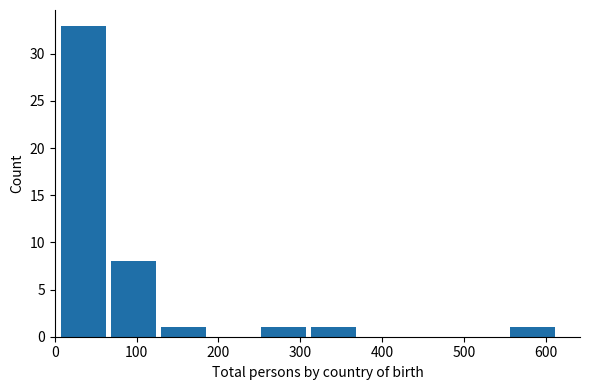

Reading left to right, transcribe this chart: for each bar, give the range it covers on the x-axis and its height. Neither the bar edges nor the heights are printed on the chart, so give them approximately, as read against the axes.

5 to 66: 33
66 to 127: 8
127 to 188: 1
188 to 249: 0
249 to 310: 1
310 to 371: 1
371 to 432: 0
432 to 493: 0
493 to 554: 0
554 to 615: 1